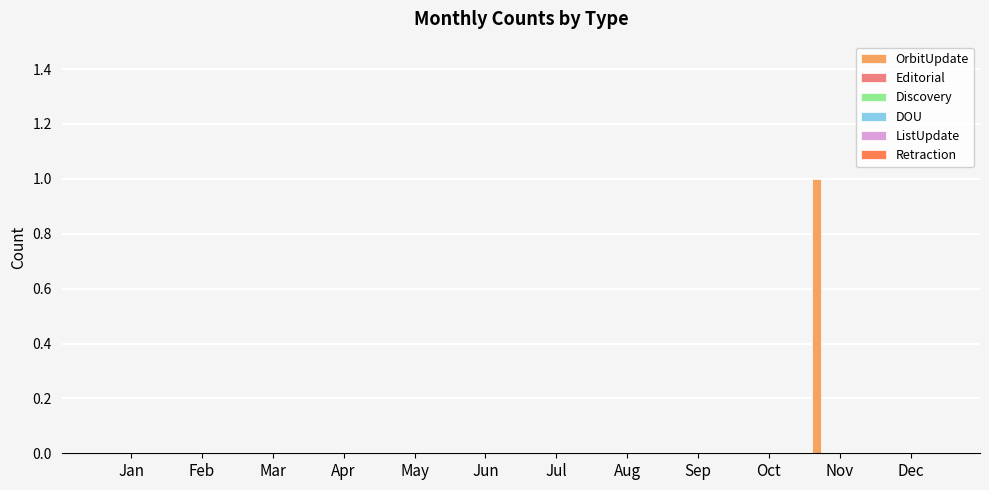

Count the number of categories in the chart.

12